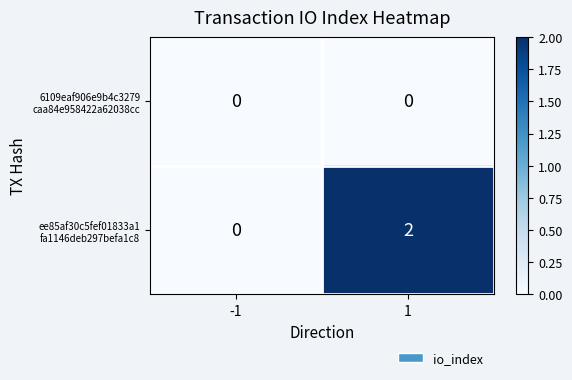

Between -1 and 1, which is larger?

-1